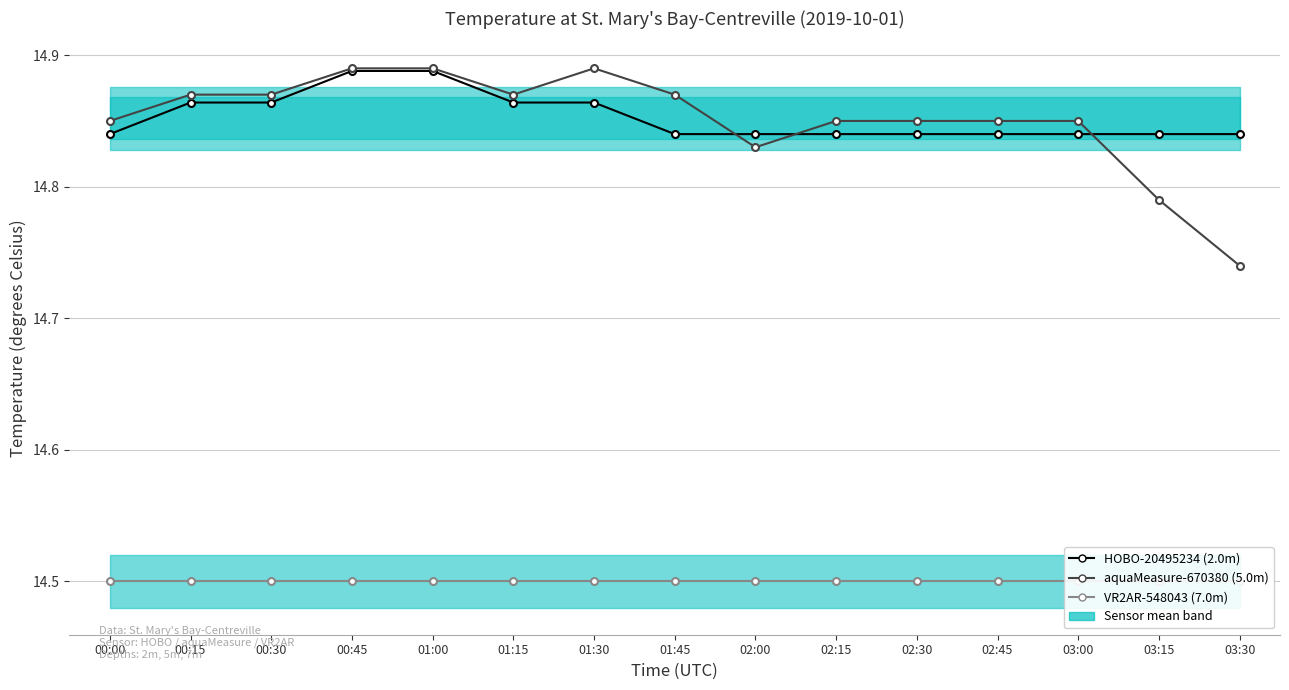

What is the sum of the VR2AR-548043 (7.0m) values at 02:30 and 01:45?

29.0